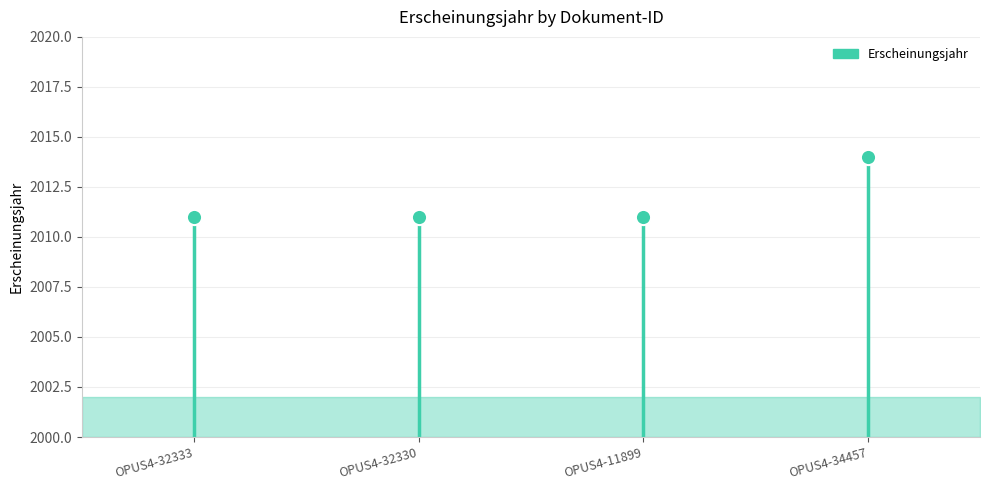

What is the change in value from OPUS4-11899 to OPUS4-34457?

+3